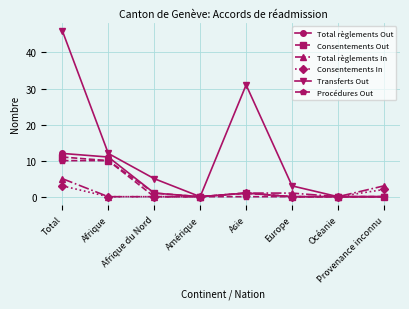

Which series has the largest total across all categories?

Transferts Out